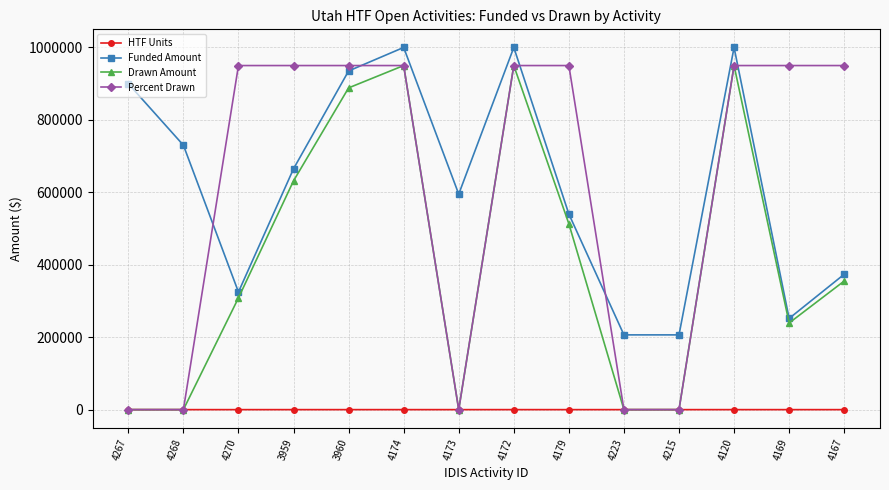

At which category does Funded Amount reach its first local peak?

4174